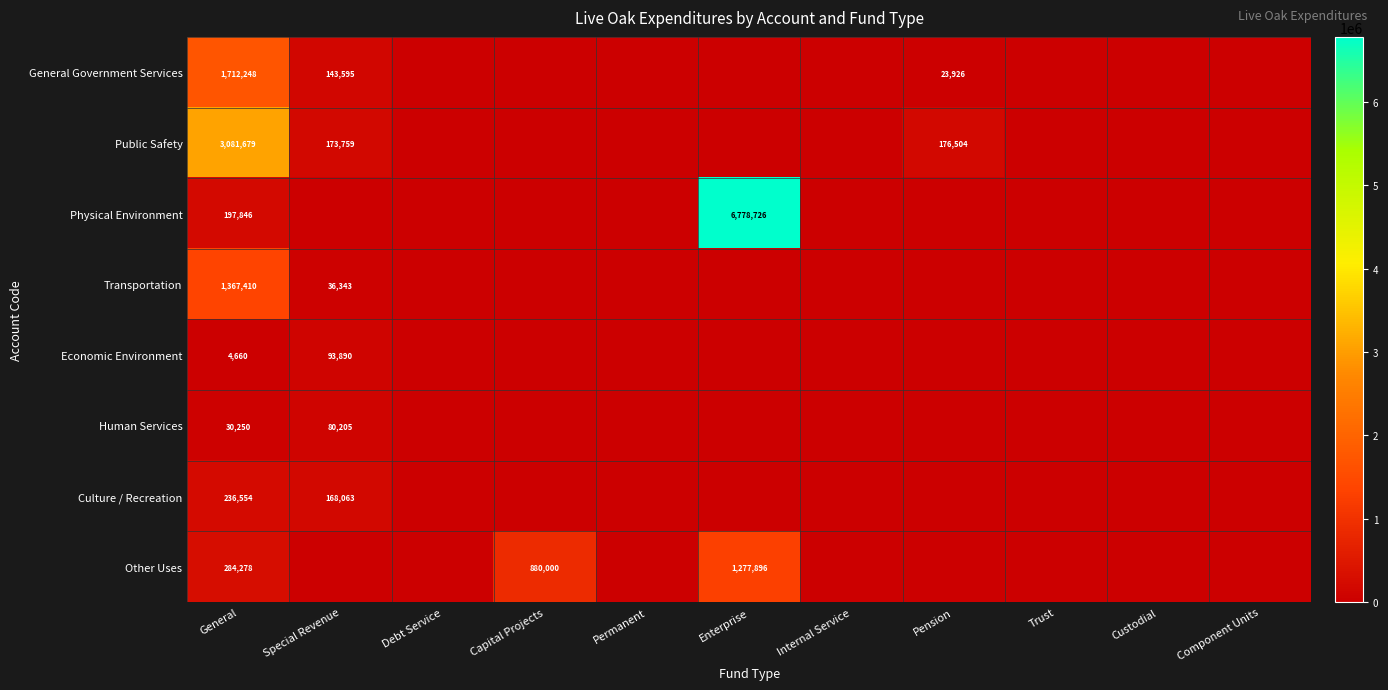

What is the difference between the highest and lowest values at General?

3077019